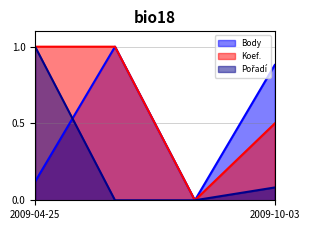

What is the average value of the Body series?

0.5